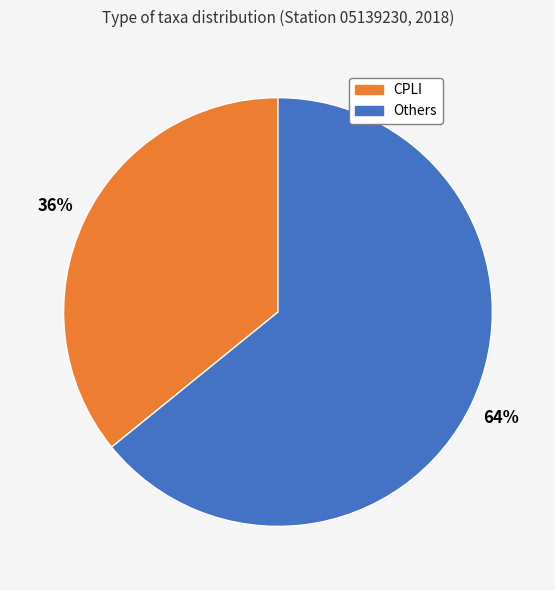

Does any single category account for the majority?

Yes